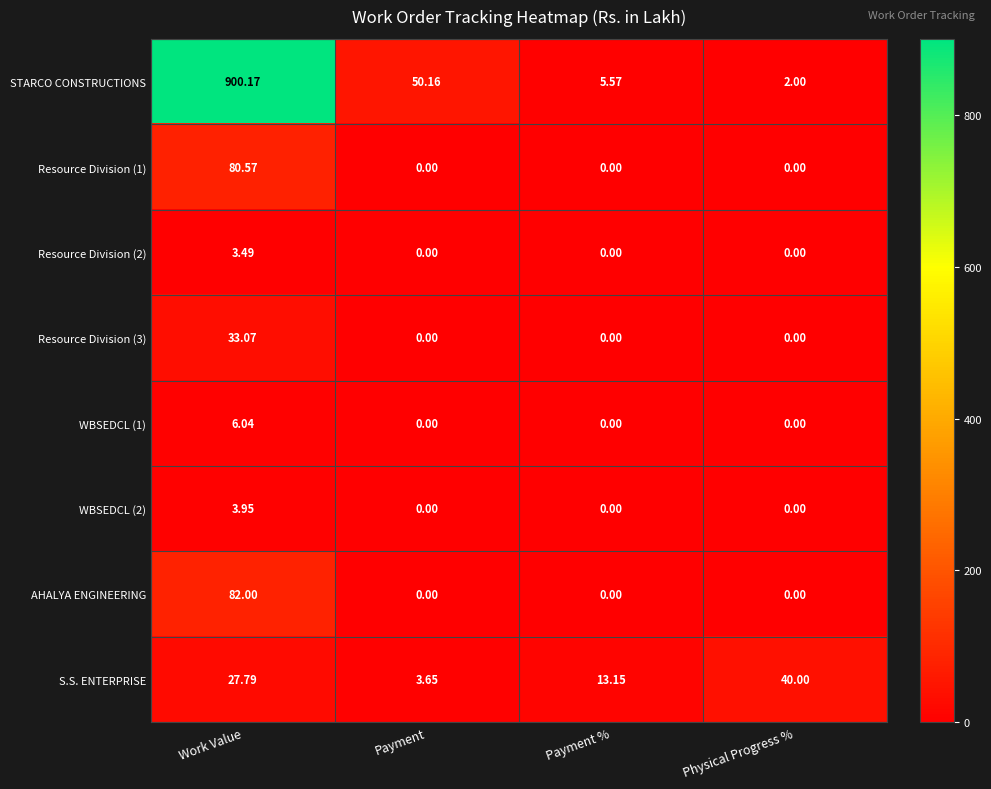

At which category is the sum across all series the highest?

Work Value